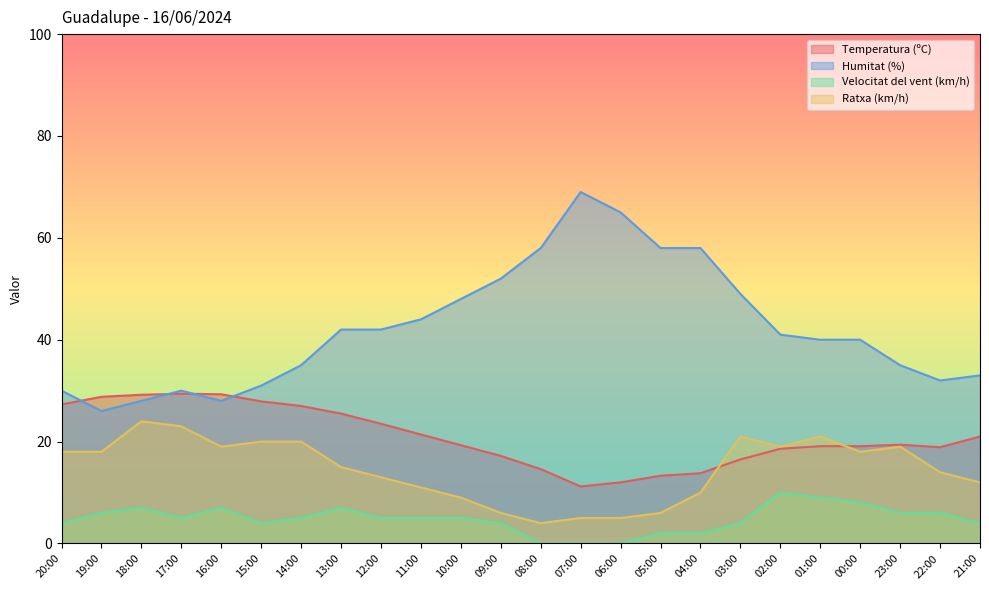

Between 06:00 and 13:00, which is larger?

13:00